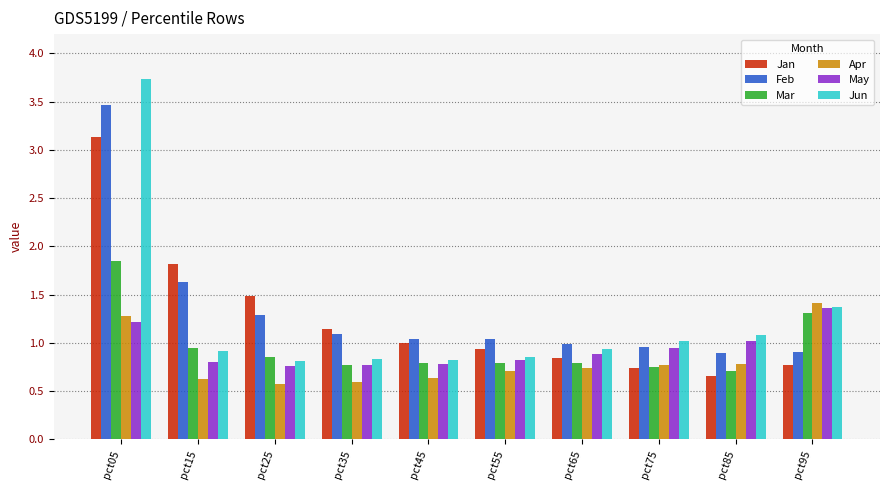

Does the chart contain stacked bars?

No